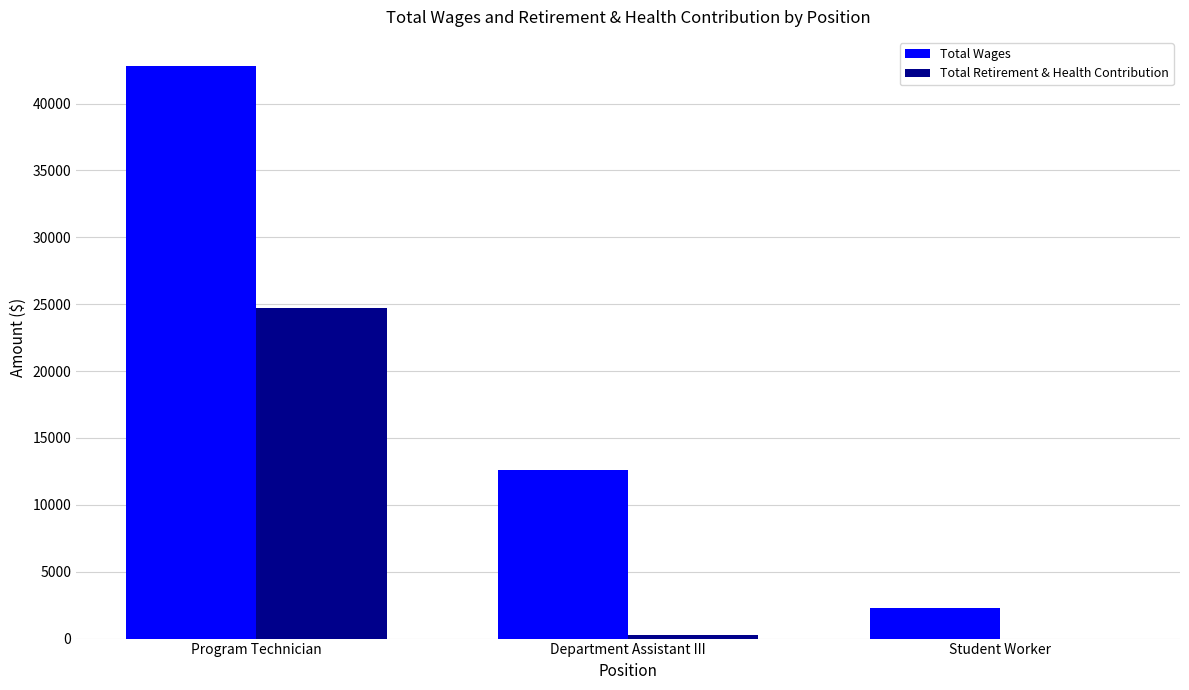

What is the total value across all series at Program Technician?

67576